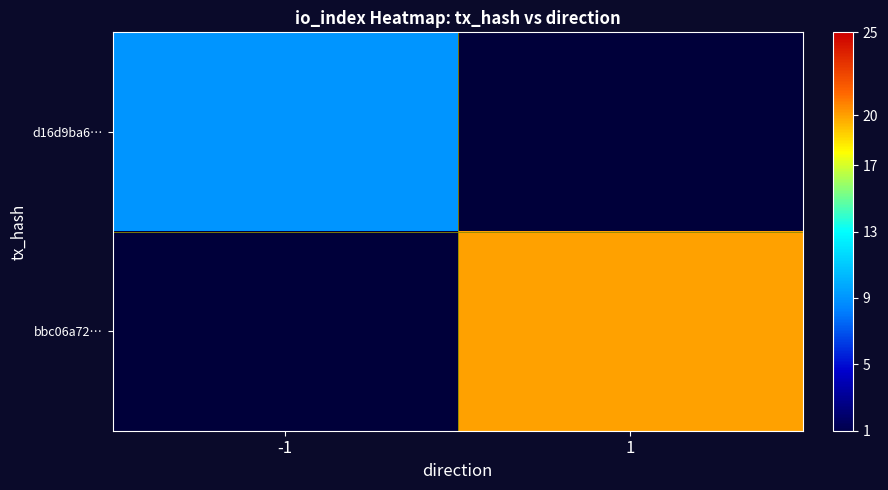

What is the minimum value shown in the chart?

9.0